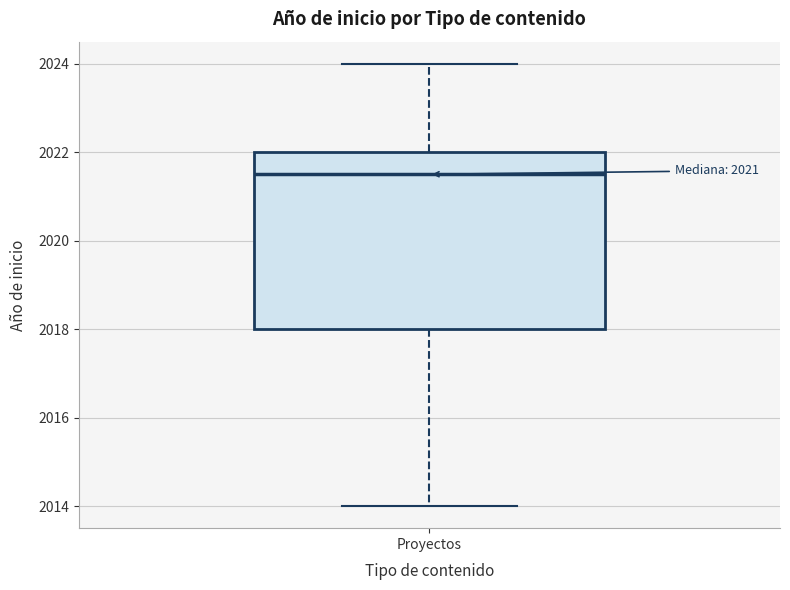

Where does the lower whisker of the box for Proyectos end on the y-axis? The values are not printed on the chart, so give them approximately, as read against the axis.

2014.0